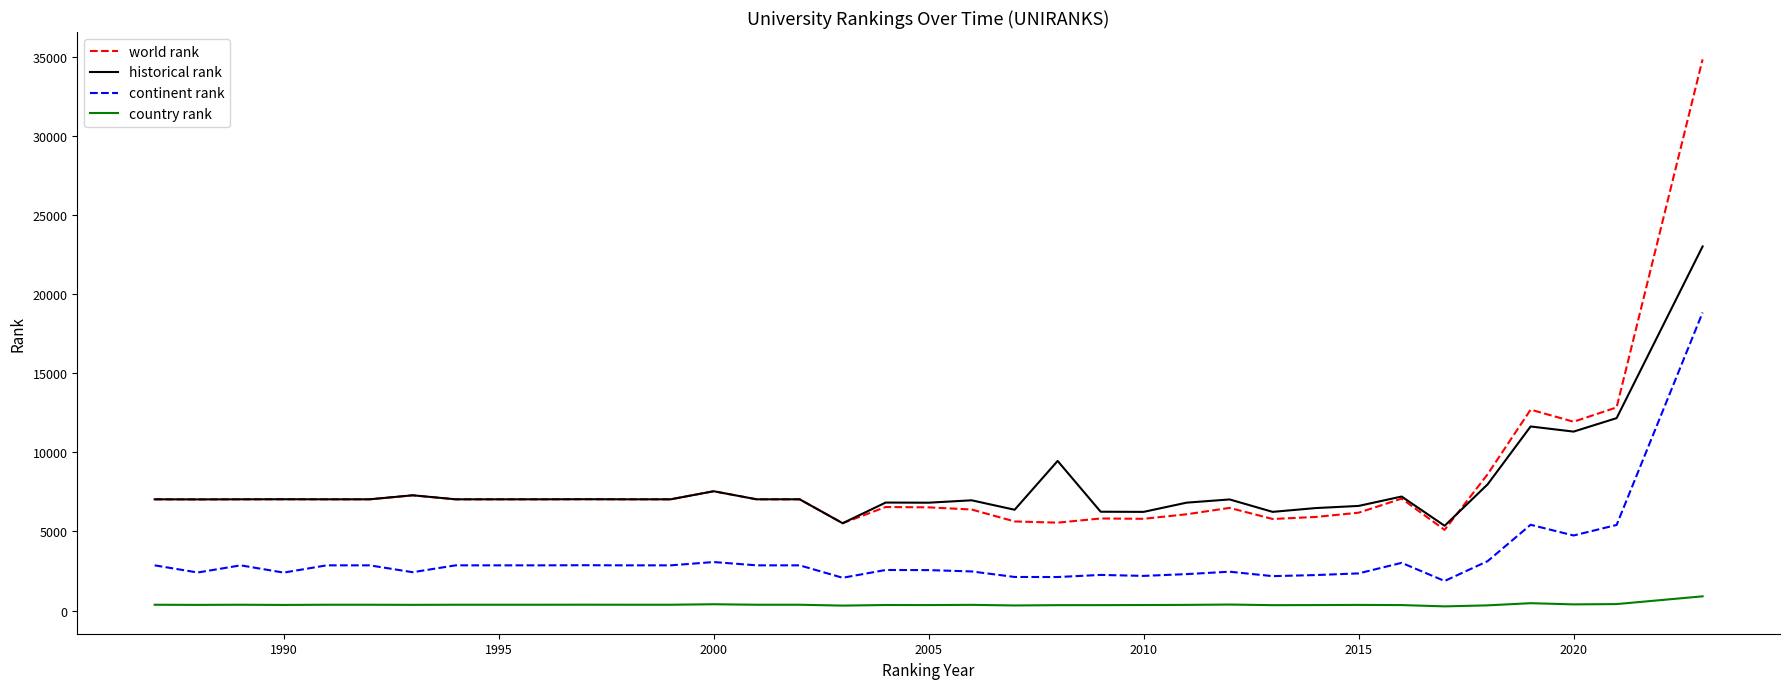

Rank the series by their maximum value, from highest to lowest.

world rank, historical rank, continent rank, country rank